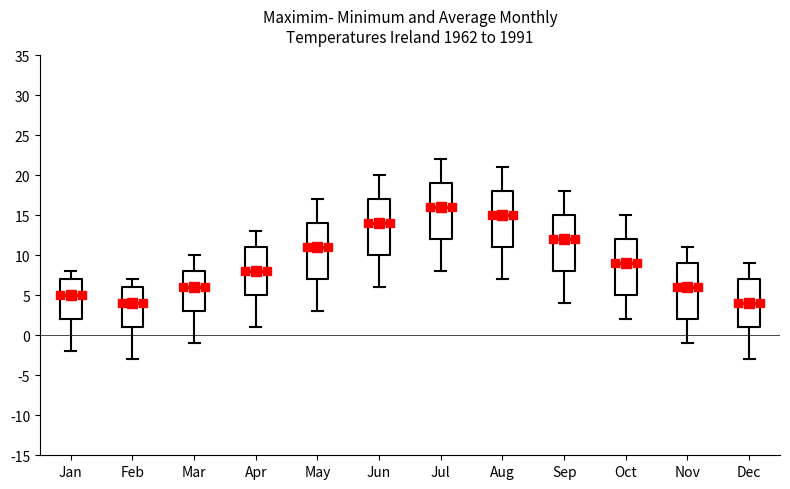

Where is the lower edge of the box for Jun on the y-axis? The values are not printed on the chart, so give them approximately, as read against the axis.

10